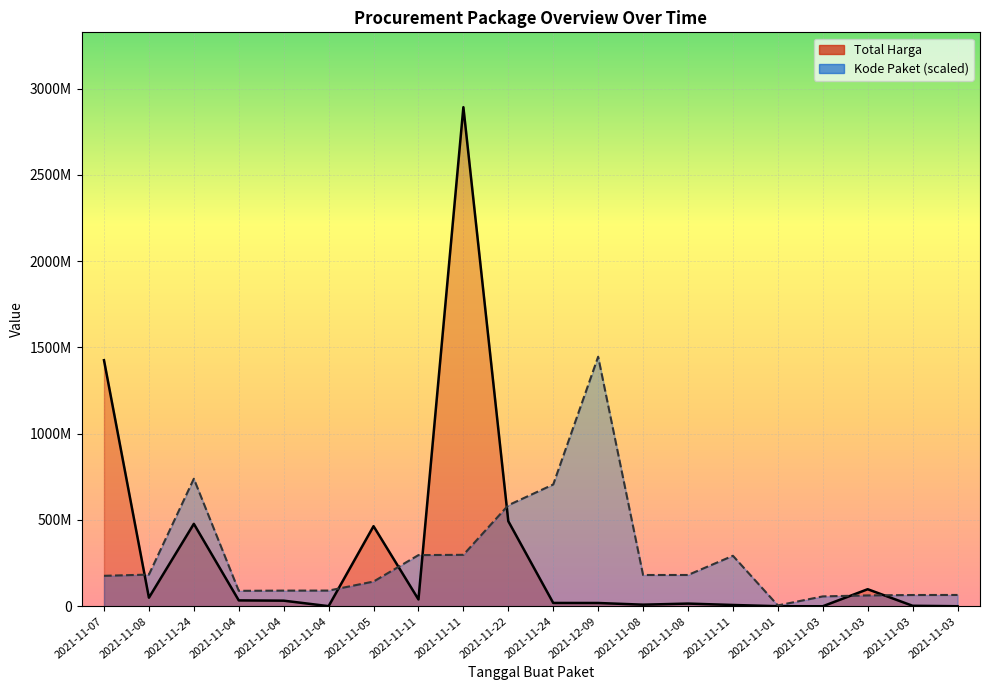

What is the total value across all series at 2021-11-07?

1602309660.7